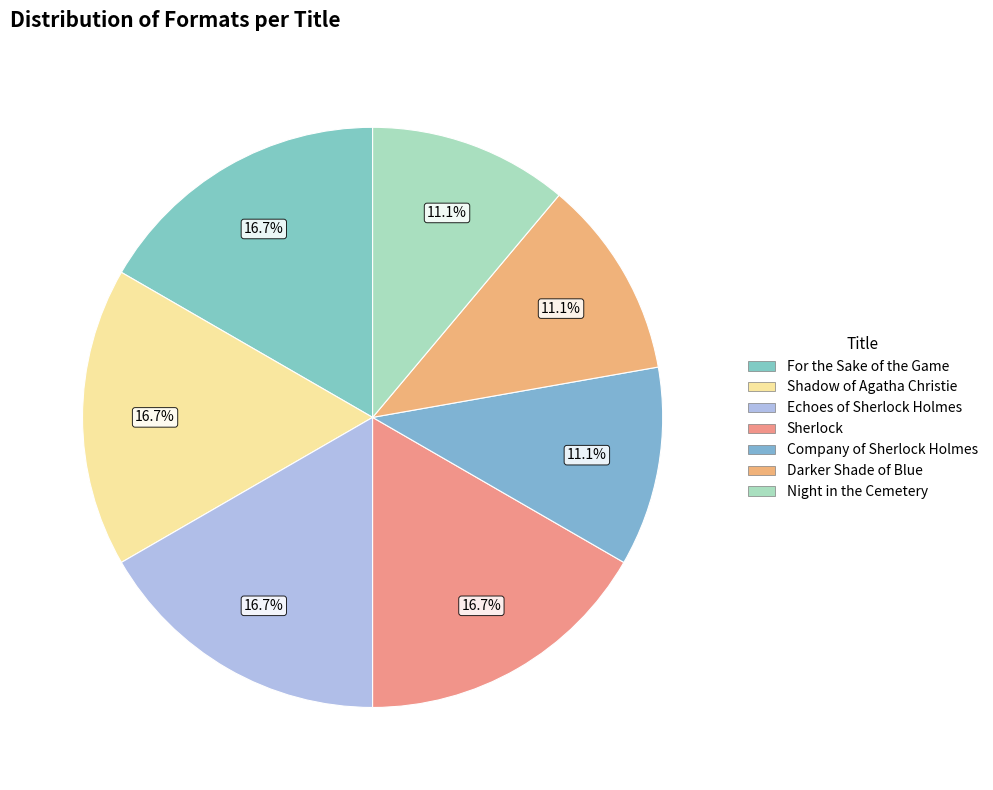

What portion of the pie excludes Sherlock?

83.3%